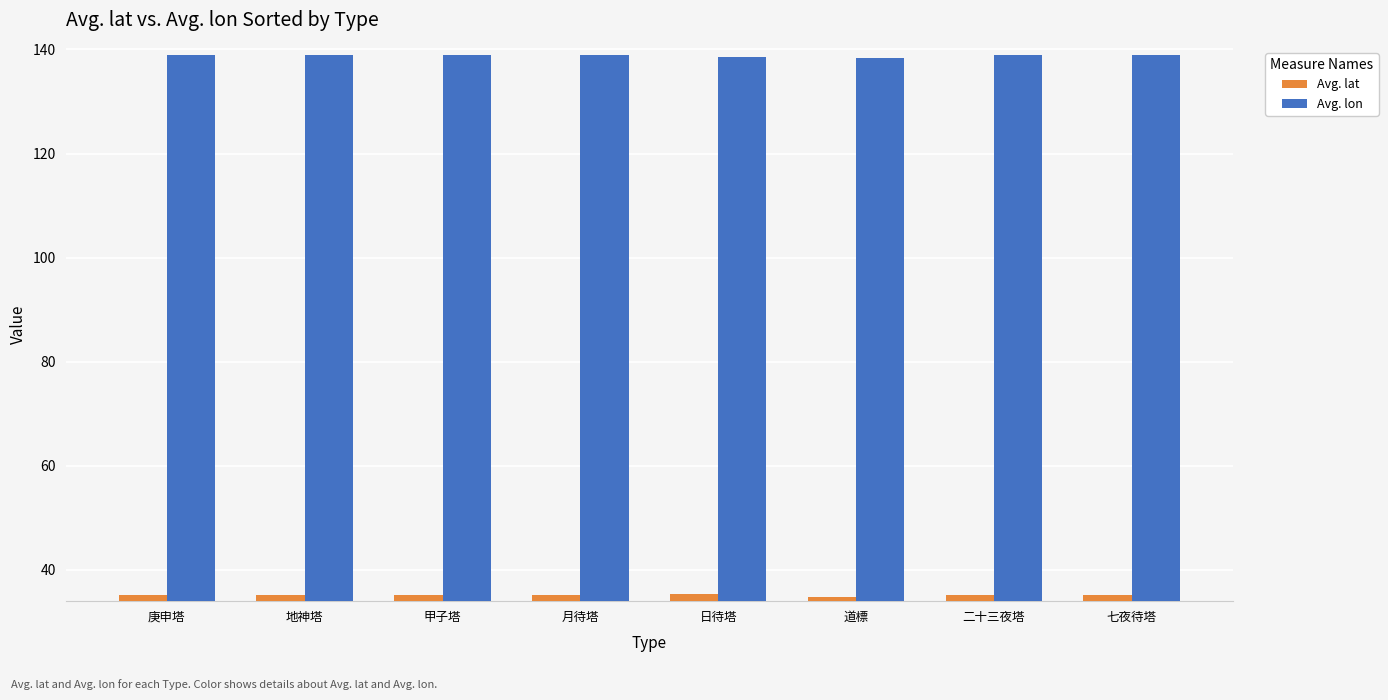

At how many categories does at least one series exceed 114?

8